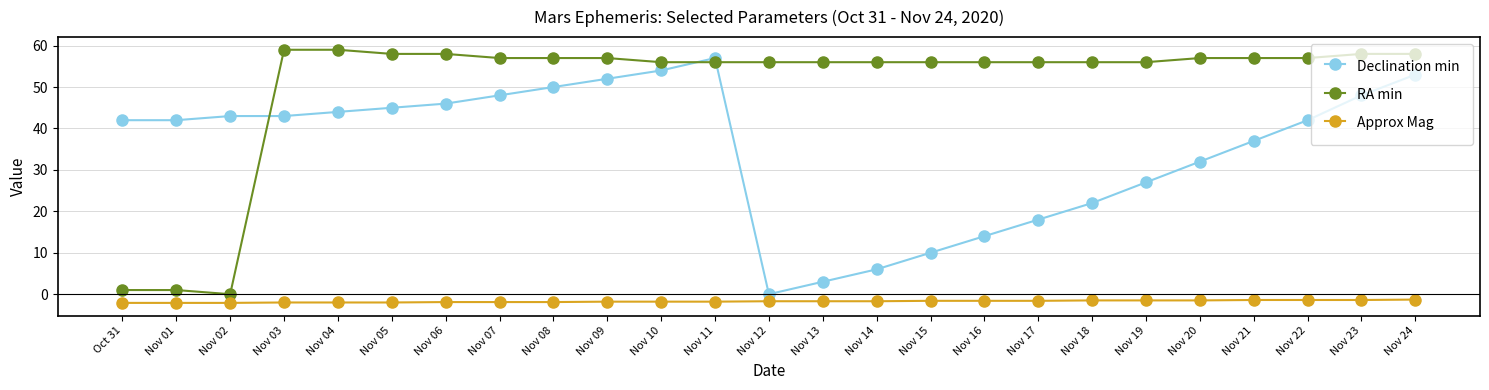

How many categories are shown in the chart?

25